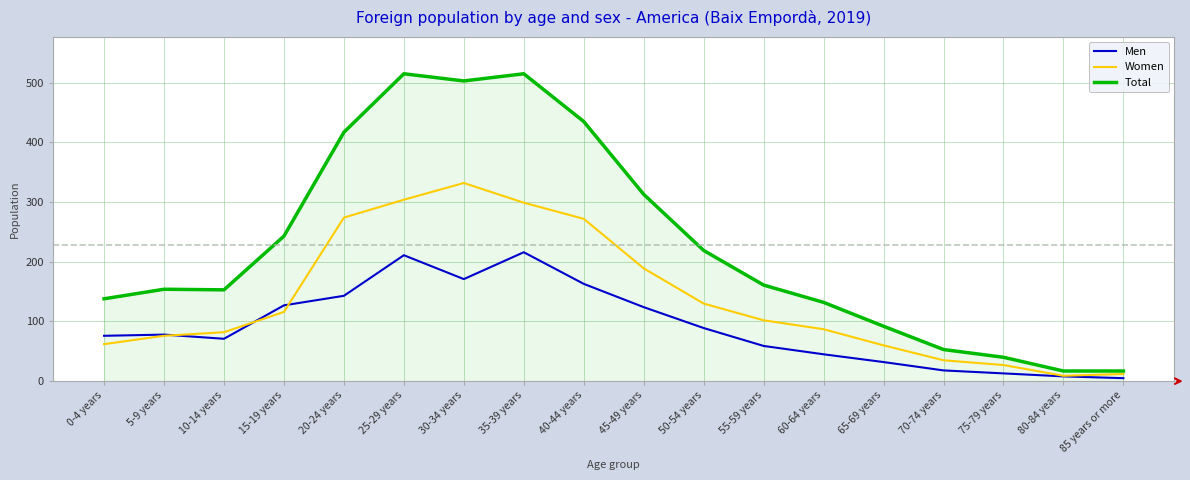

What is the greatest value displayed?

515